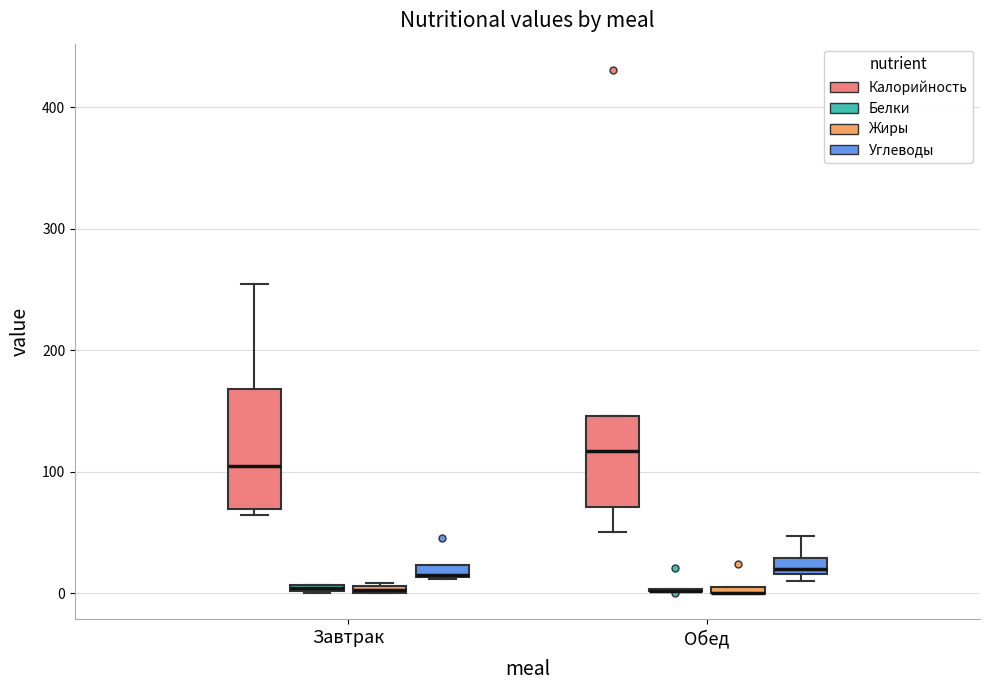

Comparing the boxes themselves (not the whiskers), which one is the tallest?

Завтрак (Калорийность)